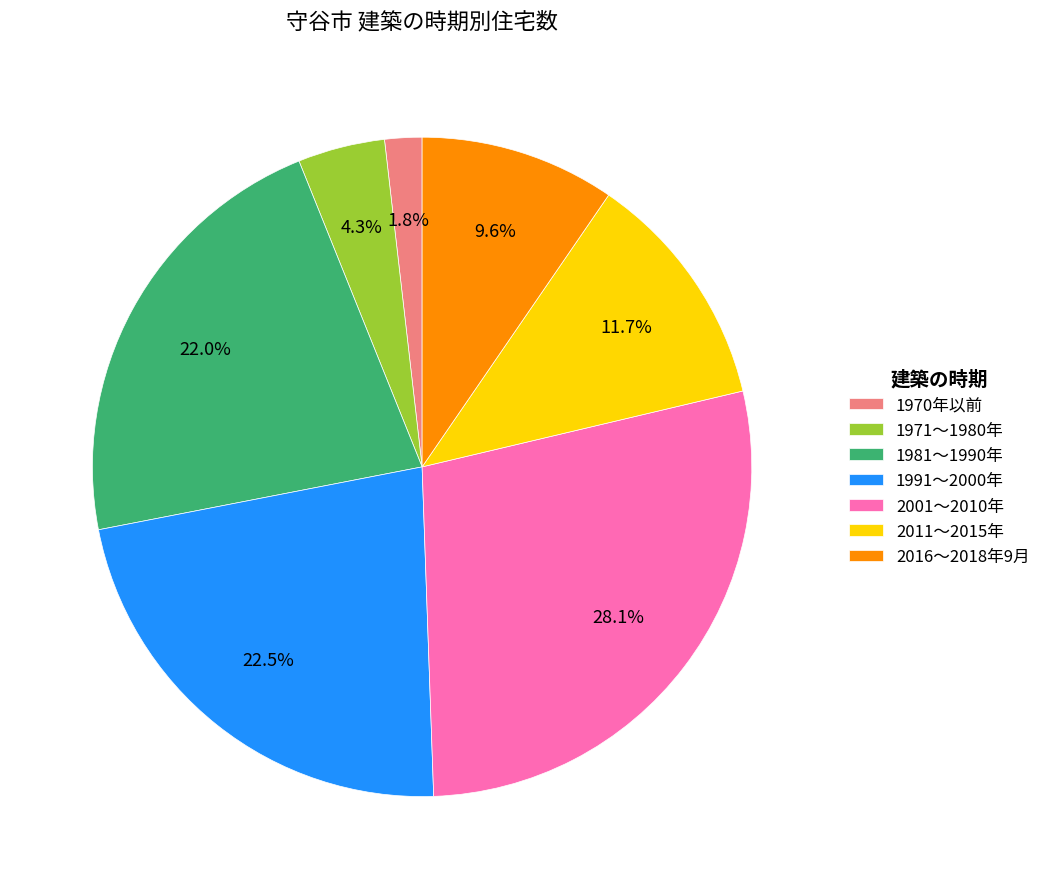

Count the number of slices in the pie.

7